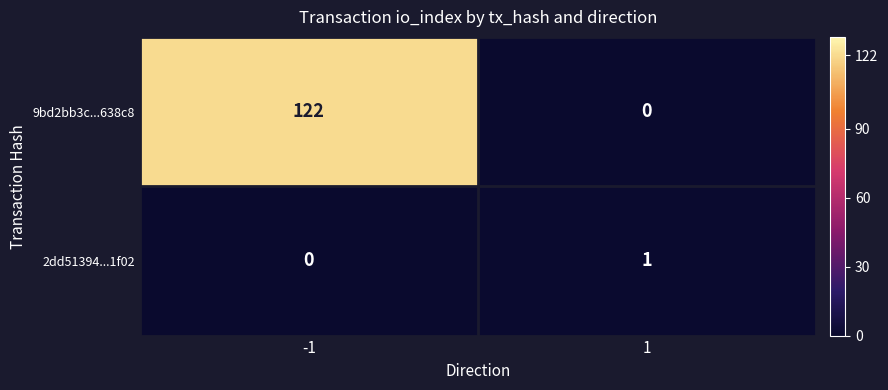

Count the number of categories in the chart.

2